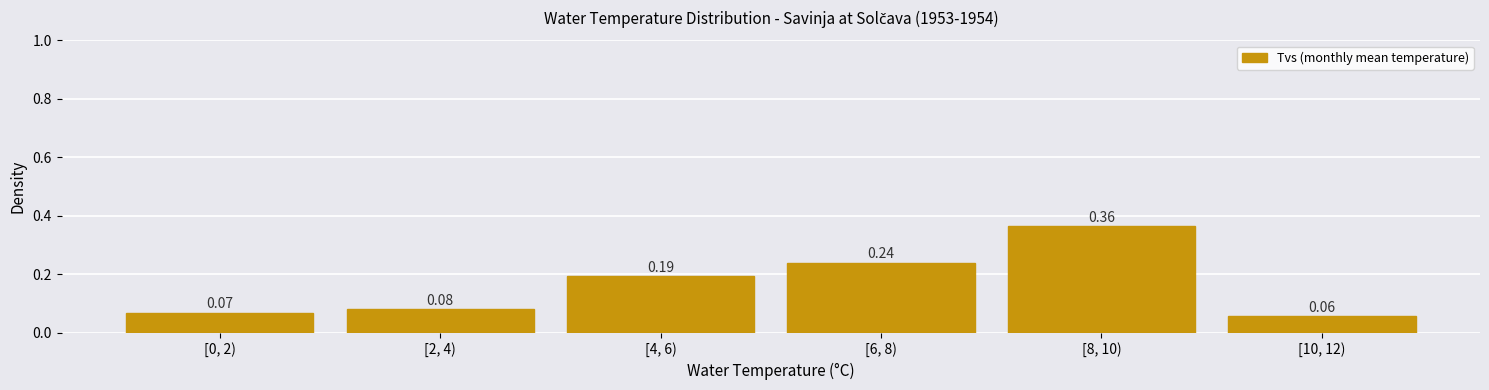

List the labels in order of value, smallest first.

[10, 12), [0, 2), [2, 4), [4, 6), [6, 8), [8, 10)